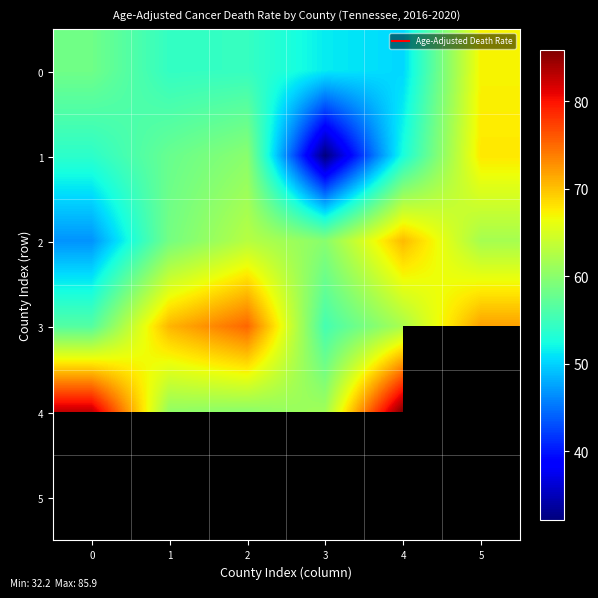

What is the maximum value for 2?

70.4